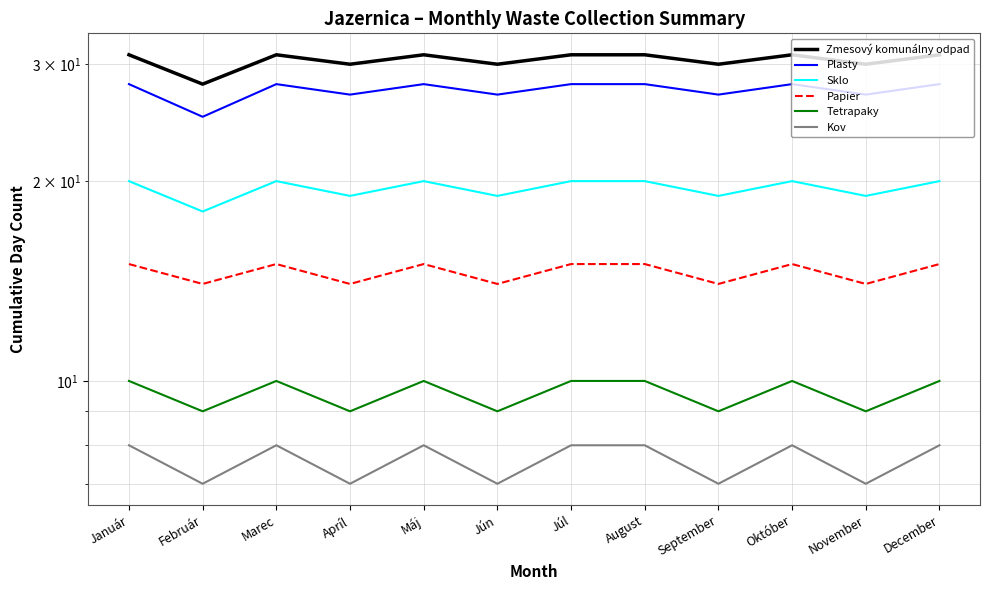

The Papier series shows 15 at Marec. True or false?

True